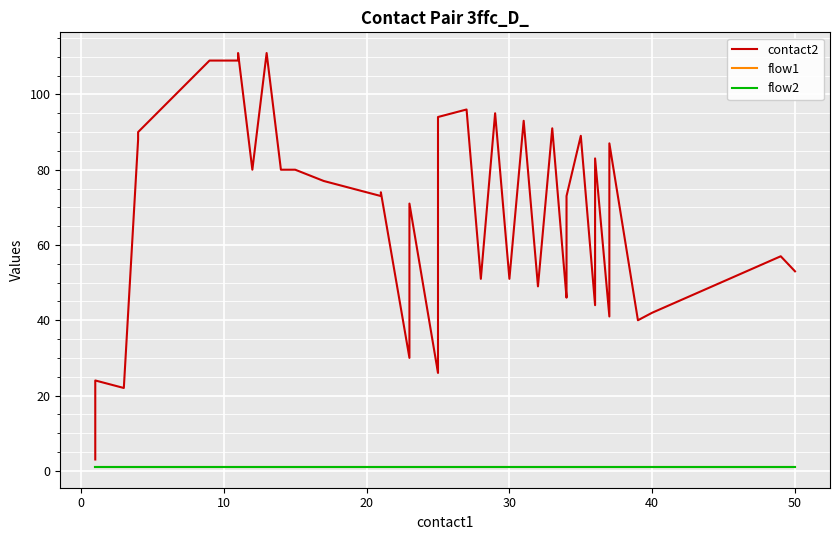

Reading left to right, what are all the values shown in this chart?

contact2: 3	24	22	88	90	109	109	111	80	111	80	80	77	75	73	74	30	71	26	27	94	96	51	95	51	93	49	91	46	47	73	89	44	83	41	87	40	42	57	53
flow1: 1	1	1	1	1	1	1	1	1	1	1	1	1	1	1	1	1	1	1	1	1	1	1	1	1	1	1	1	1	1	1	1	1	1	1	1	1	1	1	1
flow2: 1	1	1	1	1	1	1	1	1	1	1	1	1	1	1	1	1	1	1	1	1	1	1	1	1	1	1	1	1	1	1	1	1	1	1	1	1	1	1	1